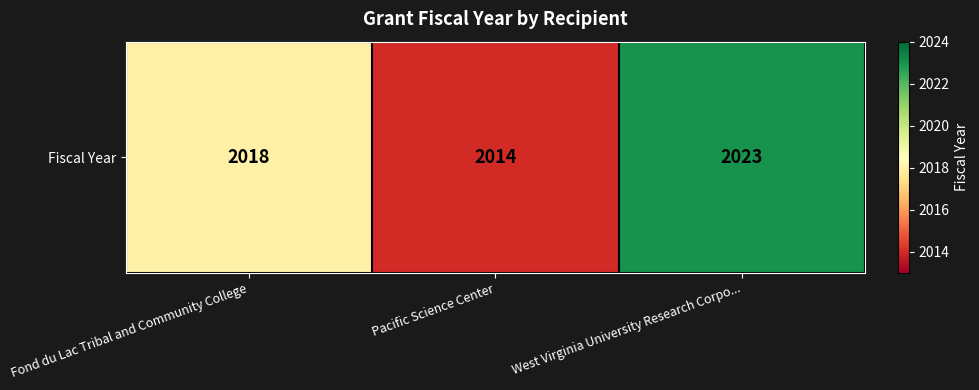

Is it true that the value at Pacific Science Center is 2014?

True